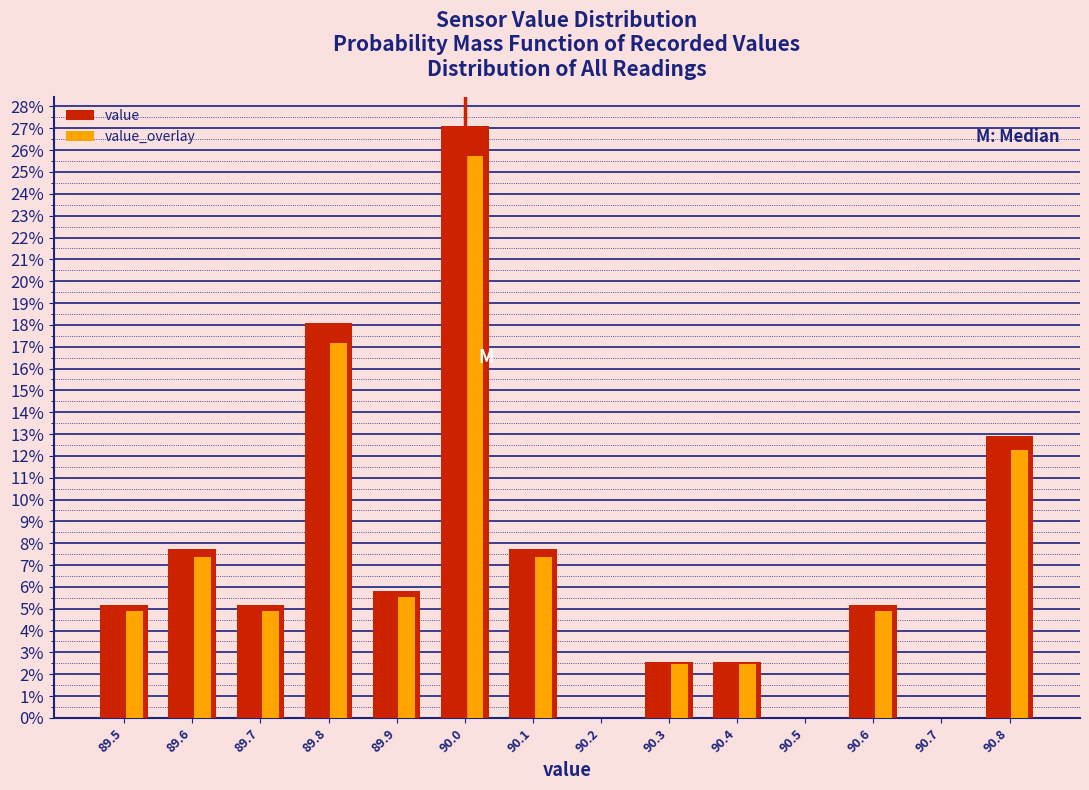

Are the bars grouped side by side (vs. stacked)?

Yes